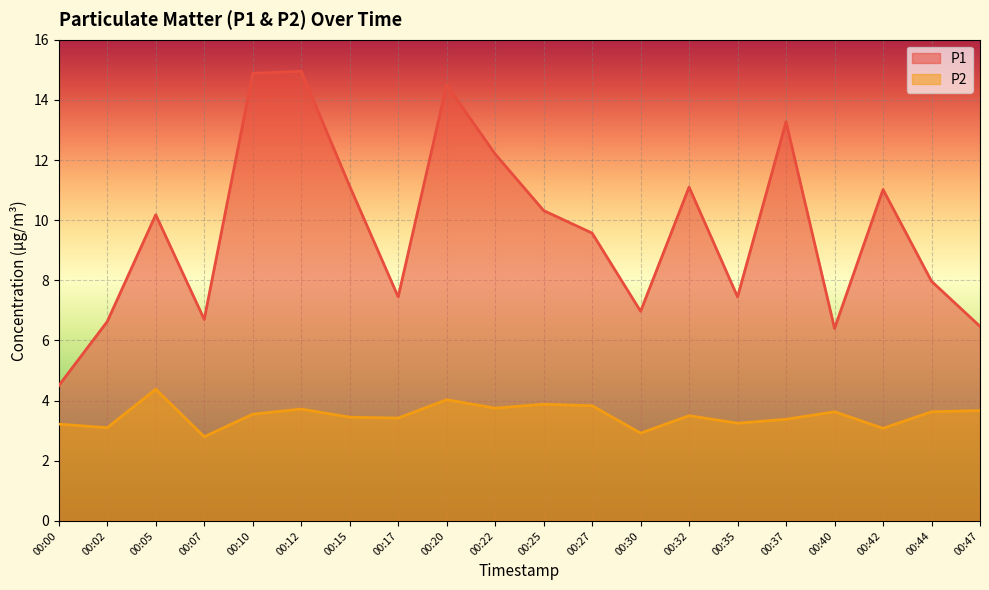

True or false: P1 and P2 cross at least once.

False